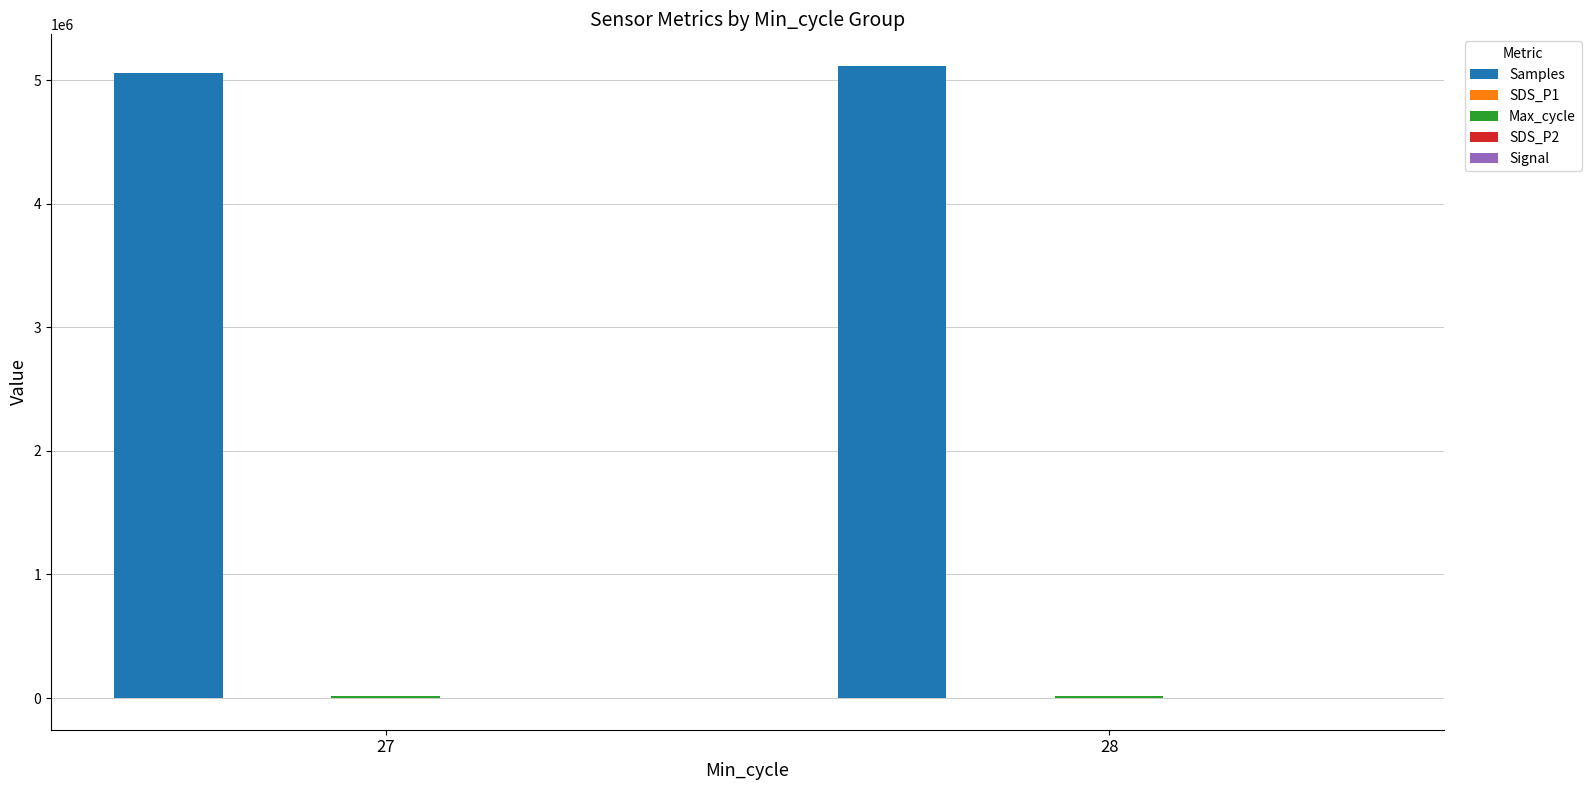

What is the sum of all Samples values?

10170737.0